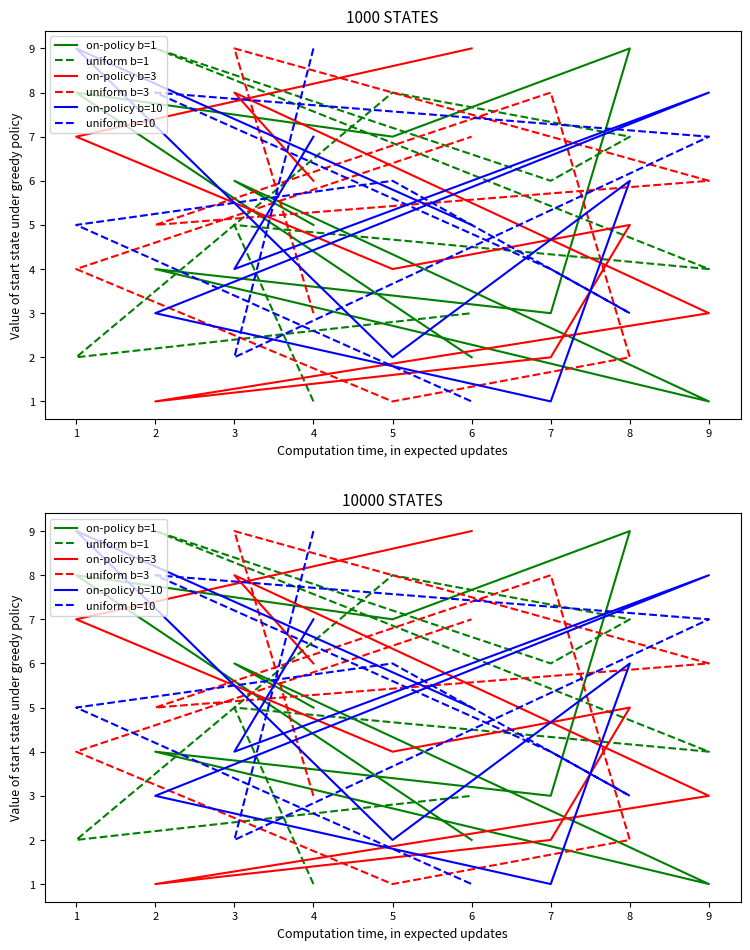

Where do on-policy b=1 and uniform b=3 first cross each other?

4 and 3